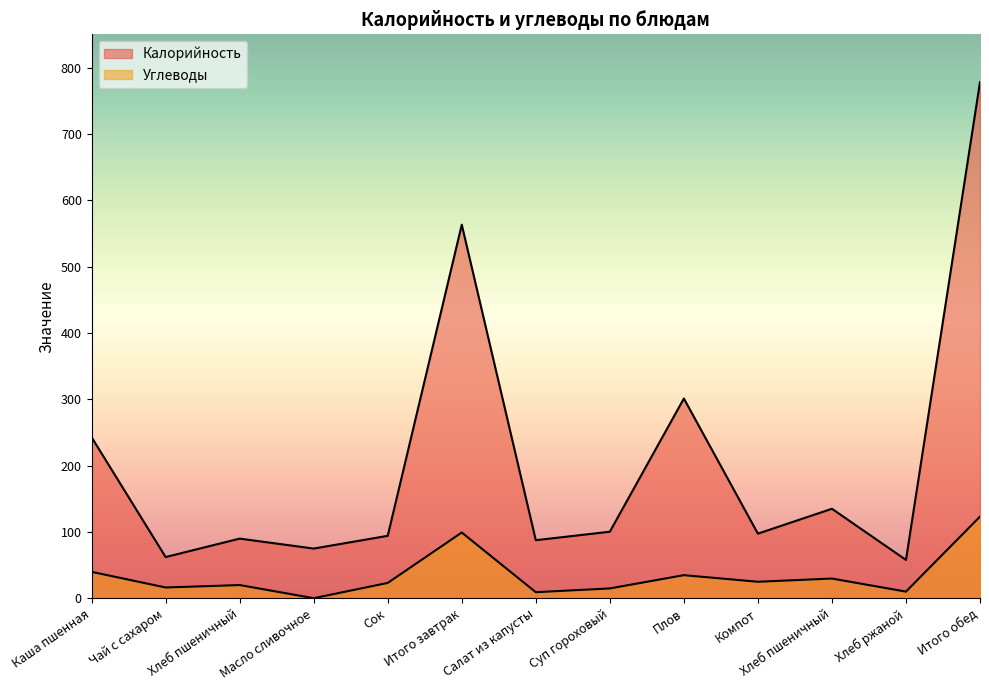

Is the value of Калорийность at Масло сливочное greater than the value of Углеводы at Каша пшенная?

Yes